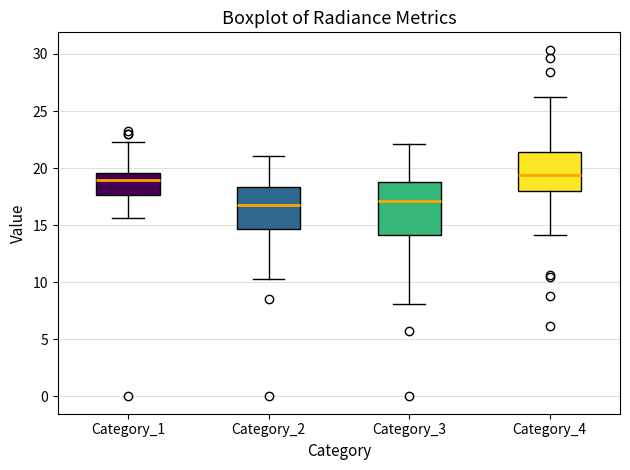

Comparing the boxes themselves (not the whiskers), which one is the tallest?

Category_3